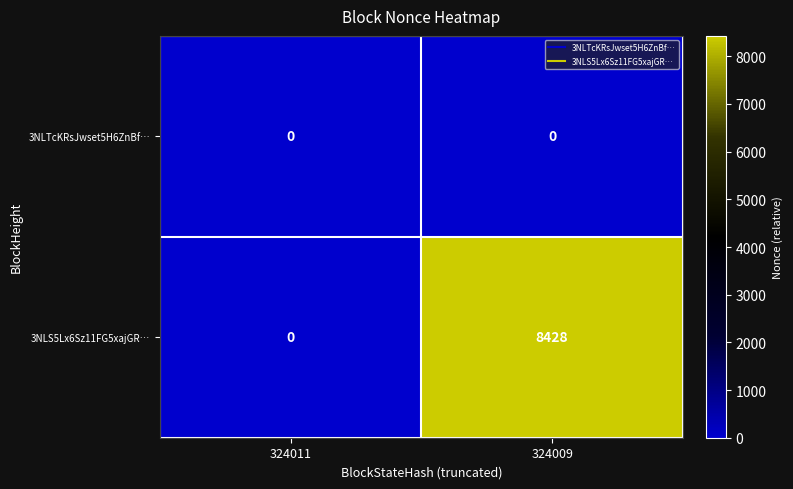

List the series in order of their peak value, highest first.

3NLS5Lx6Sz11FG5xajGR…, 3NLTcKRsJwset5H6ZnBf…